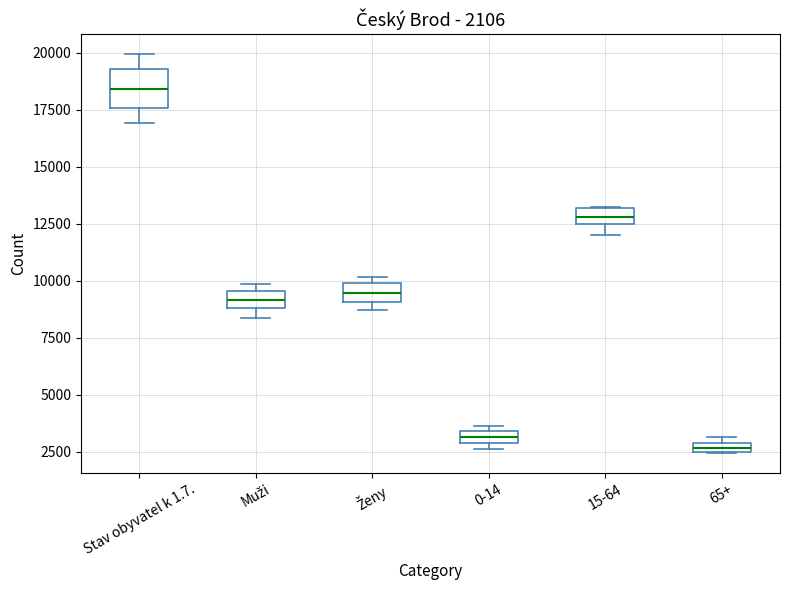

Comparing the boxes themselves (not the whiskers), which one is the tallest?

Stav obyvatel k 1.7.